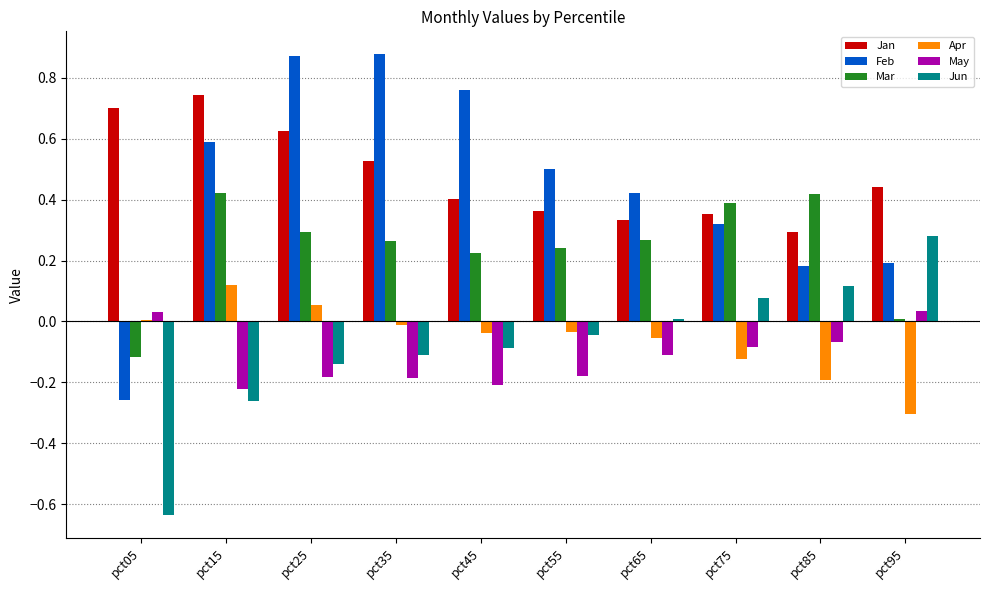

The Jan series shows 0.5 at pct75. True or false?

False